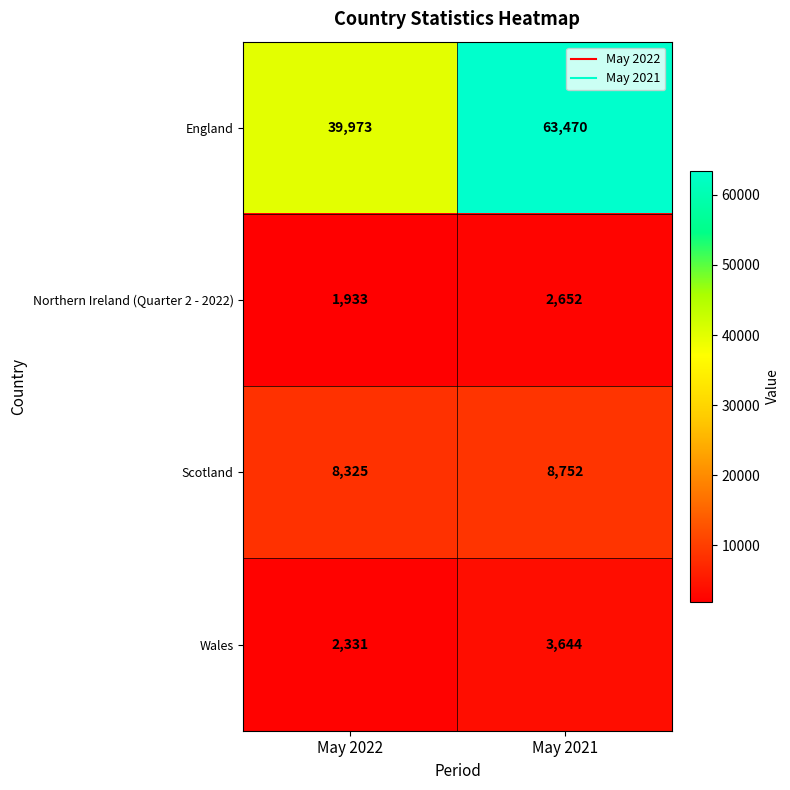

What is the average value of the Wales series?

2988